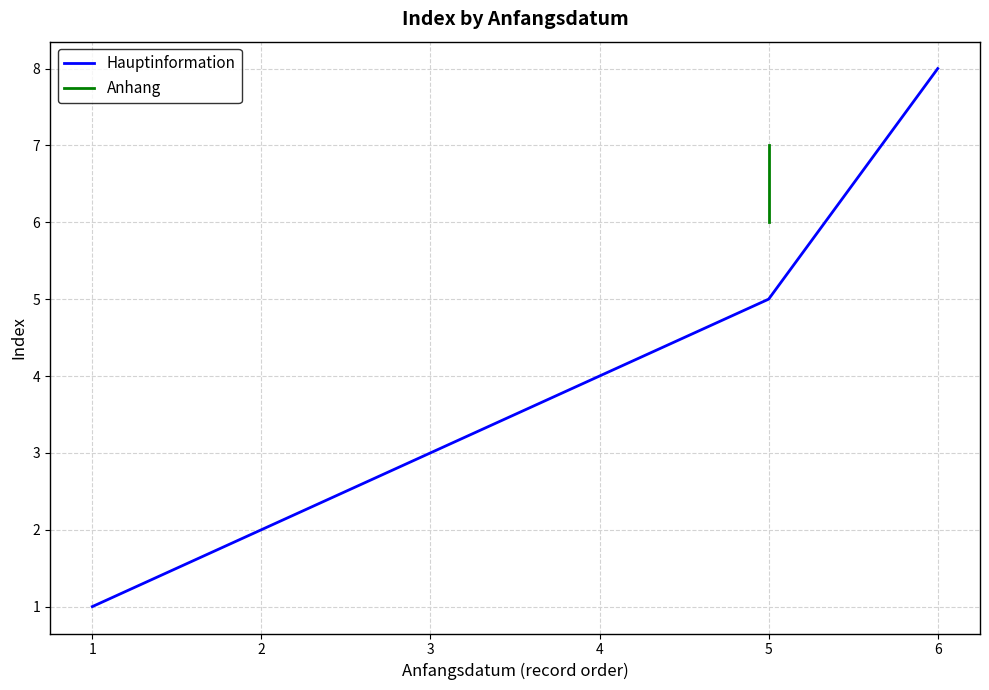

Which category has the highest value in the Hauptinformation series?

6